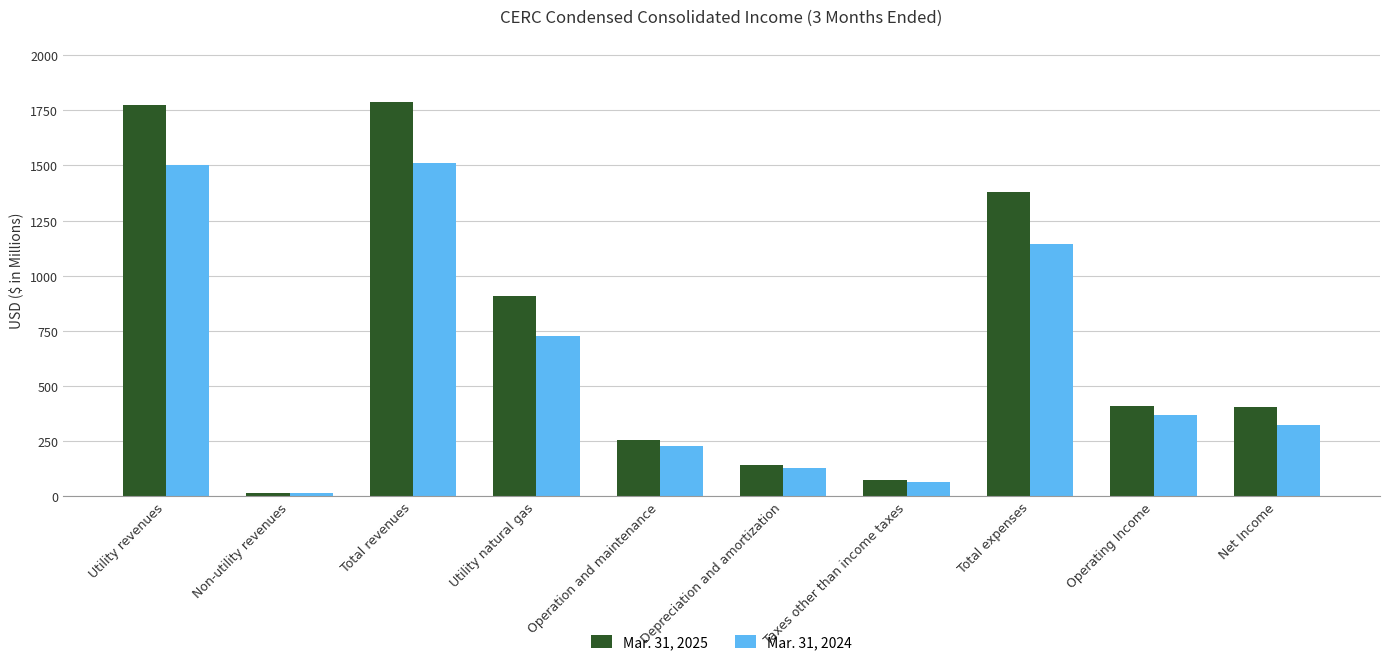

What is the difference between the maximum and second lowest values in the Mar. 31, 2025 series?

1715